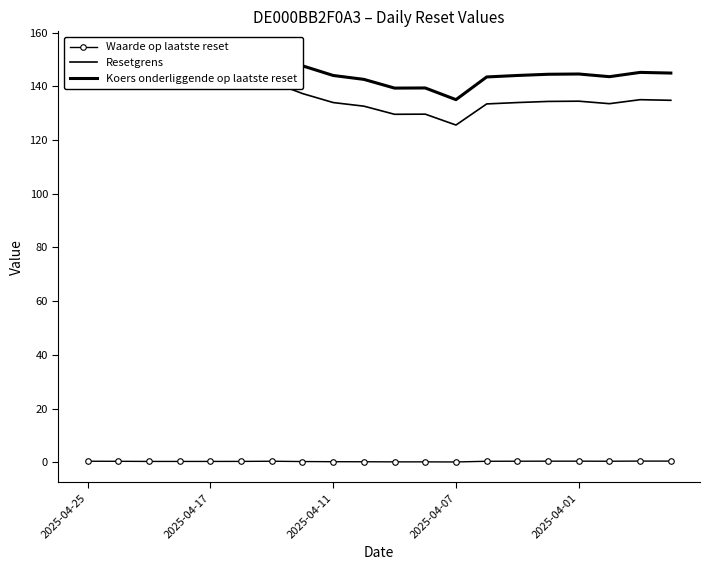

True or false: Koers onderliggende op laatste reset has more than 1 interior local peaks.

True